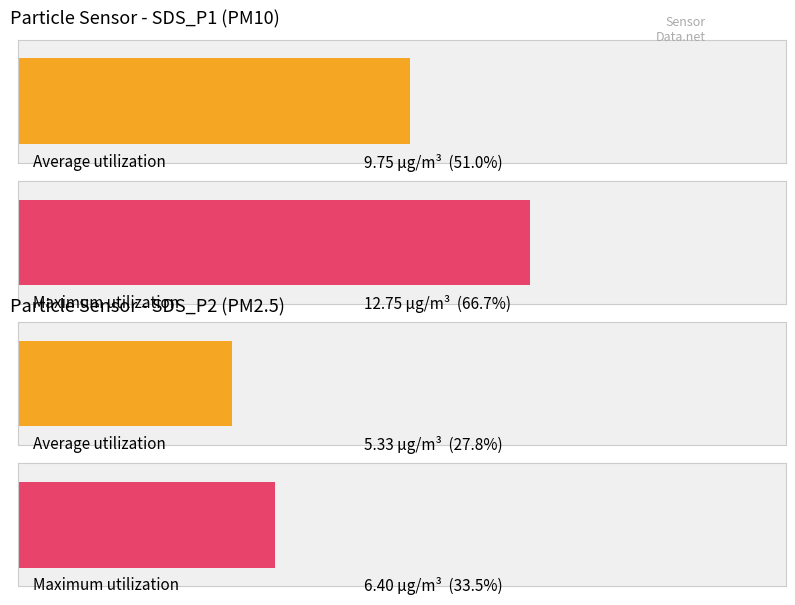

How many bars are there in each group?

2